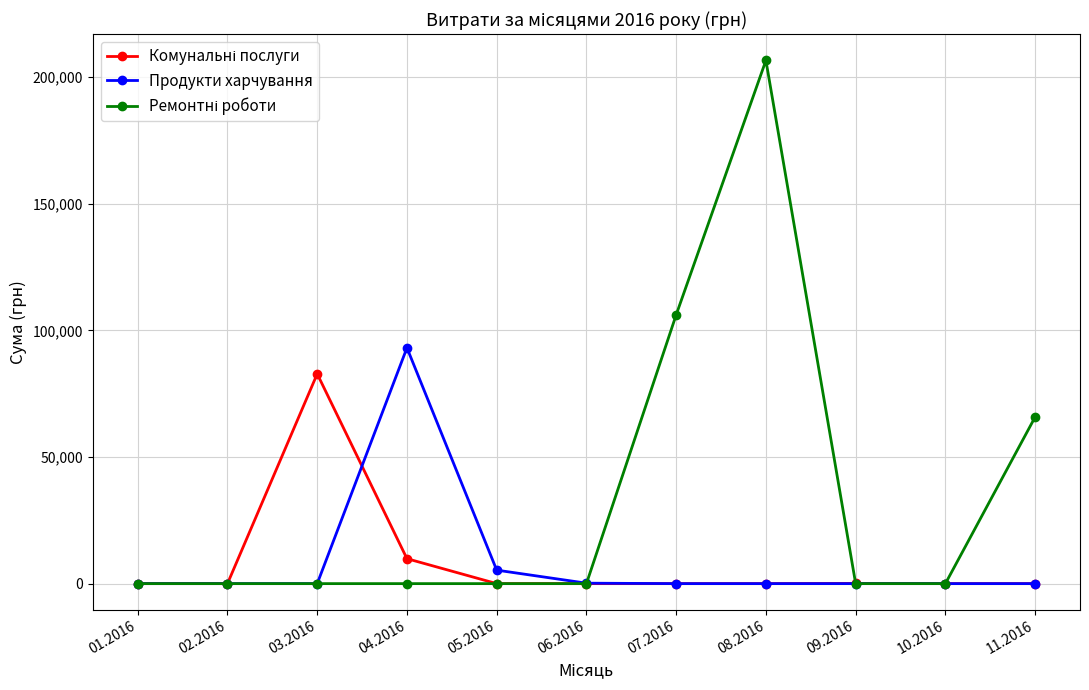

What is the maximum value for Продукти харчування?

93122.0